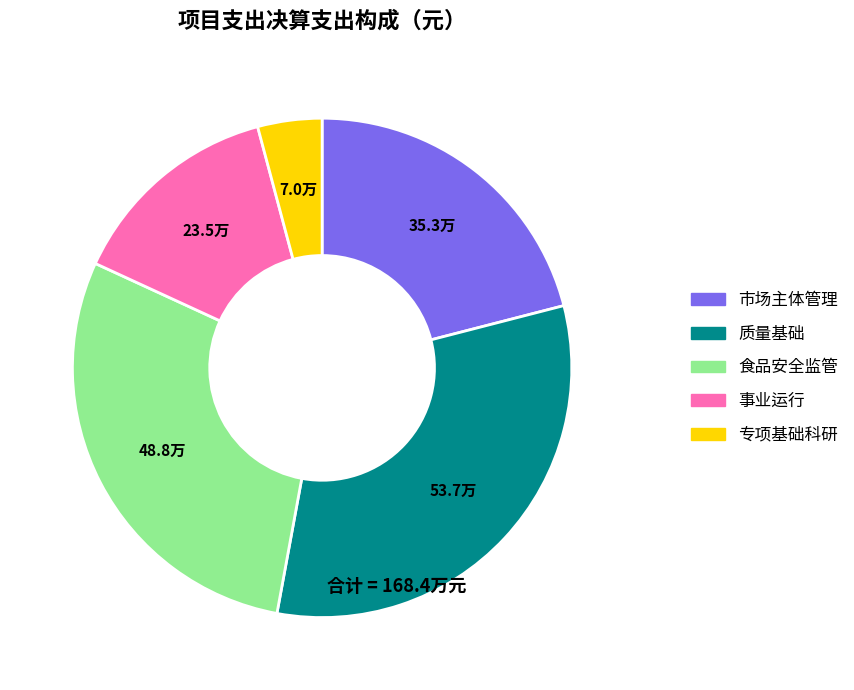

Rank the categories by value from highest to lowest.

质量基础, 食品安全监管, 市场主体管理, 事业运行, 专项基础科研